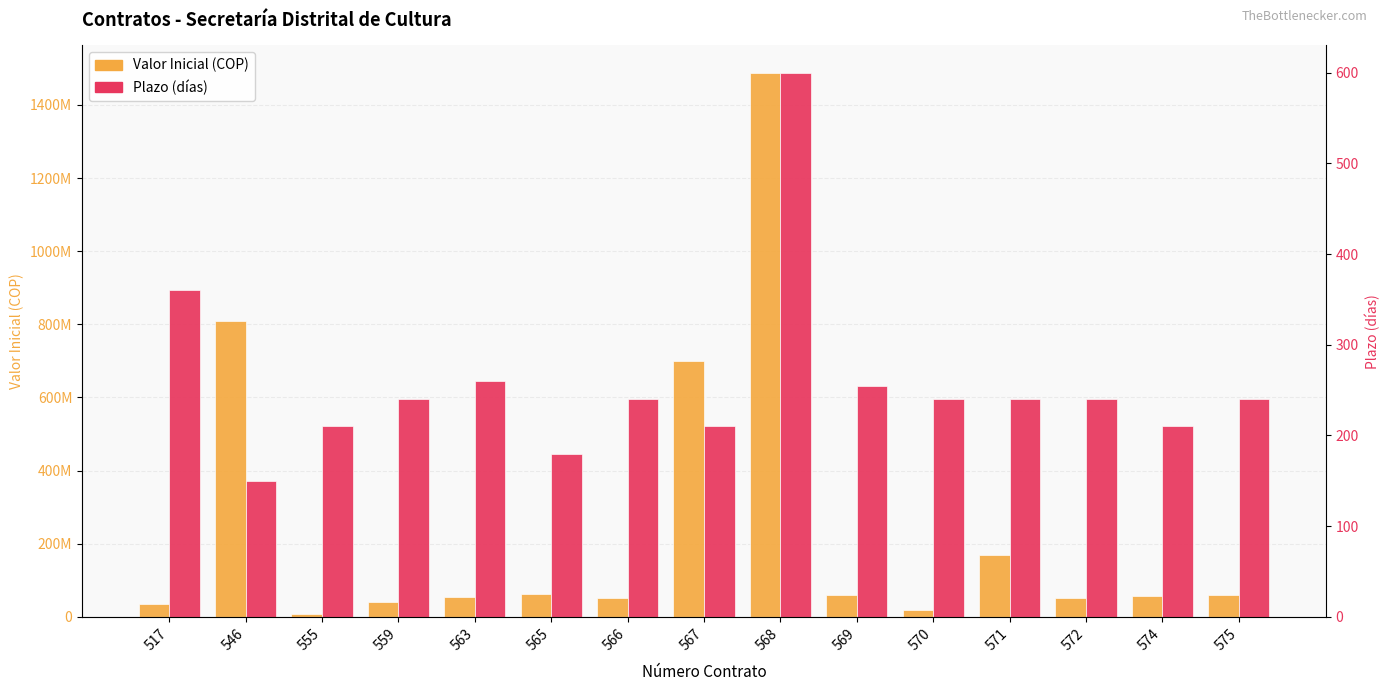

How many data points in Valor Inicial are above 56826000?

7